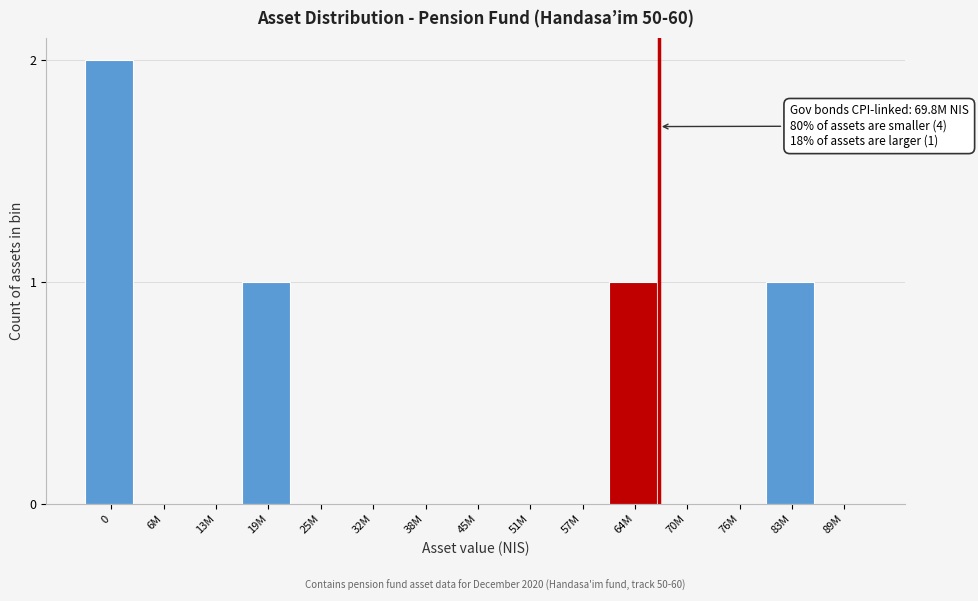

Reading left to right, list all the values displayed in this chart.

0=2	6M=0	13M=0	19M=1	25M=0	32M=0	38M=0	45M=0	51M=0	57M=0	64M=1	70M=0	76M=0	83M=1	89M=0